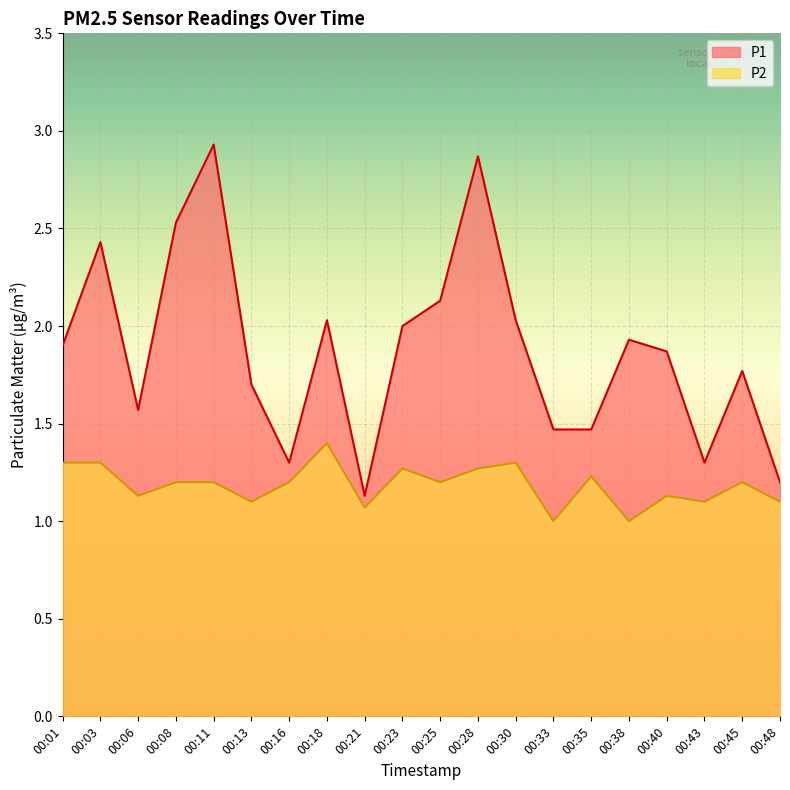

What is the sum of the P1 values at 00:08 and 00:03?

5.0